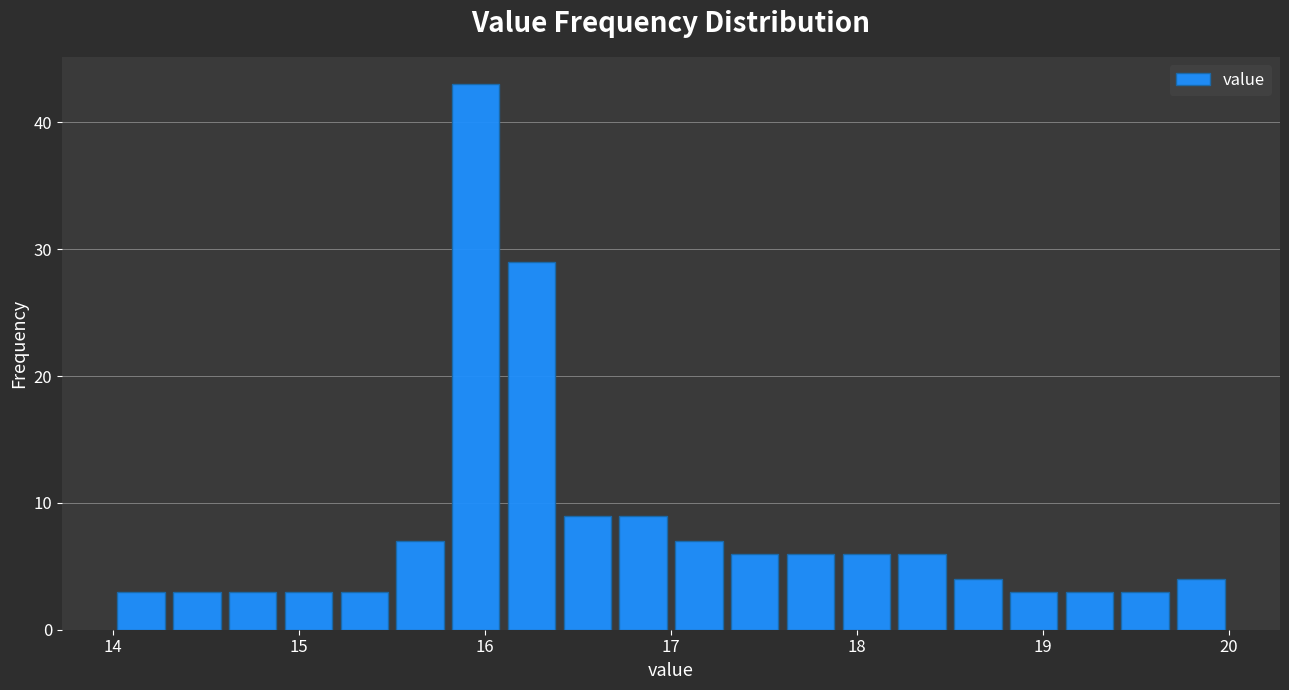

Around what value on the x-axis is the tallest bar? Give the approximate position of its centre, as read against the axis.

16.0